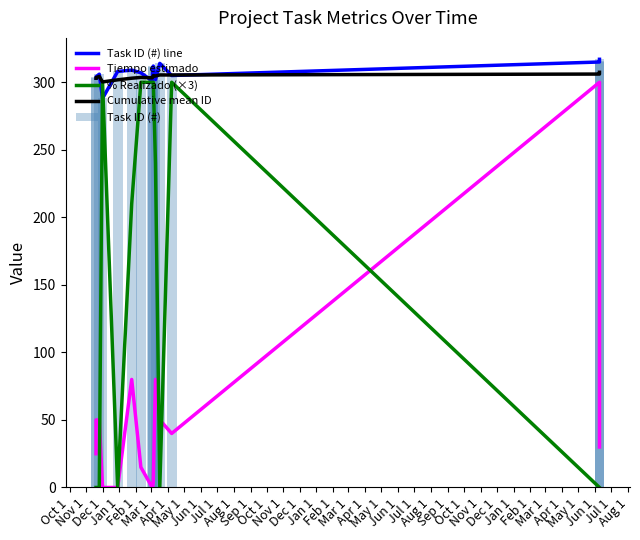

What is the difference between the Tiempo estimado values at Jan 1 and Apr 1?

15.0